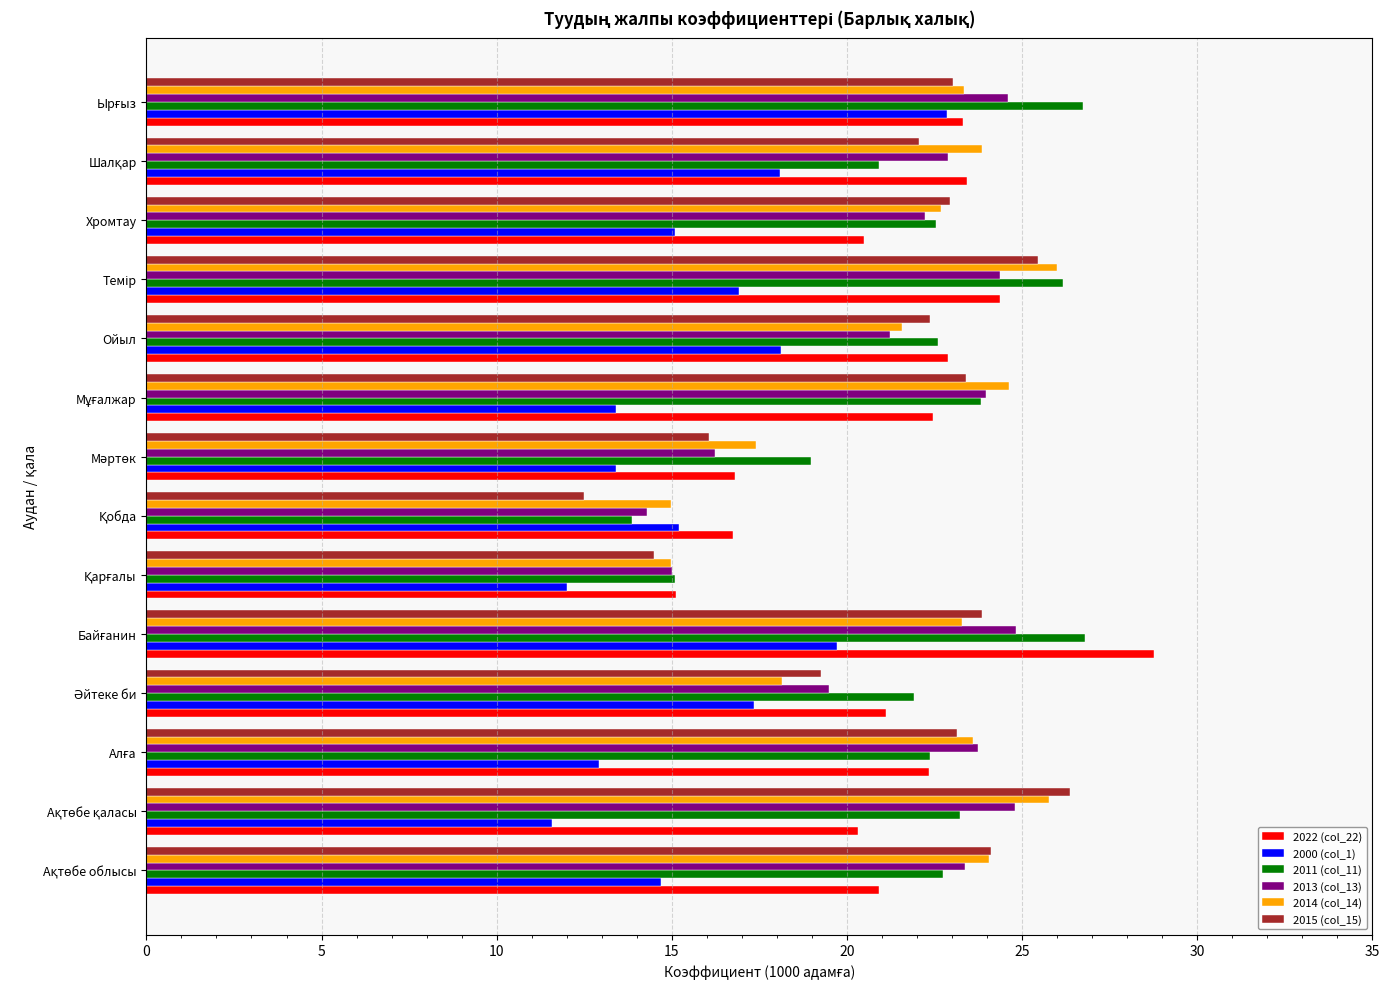

Rank the series by their maximum value, from lowest to highest.

2000 (col_1), 2013 (col_13), 2014 (col_14), 2015 (col_15), 2011 (col_11), 2022 (col_22)